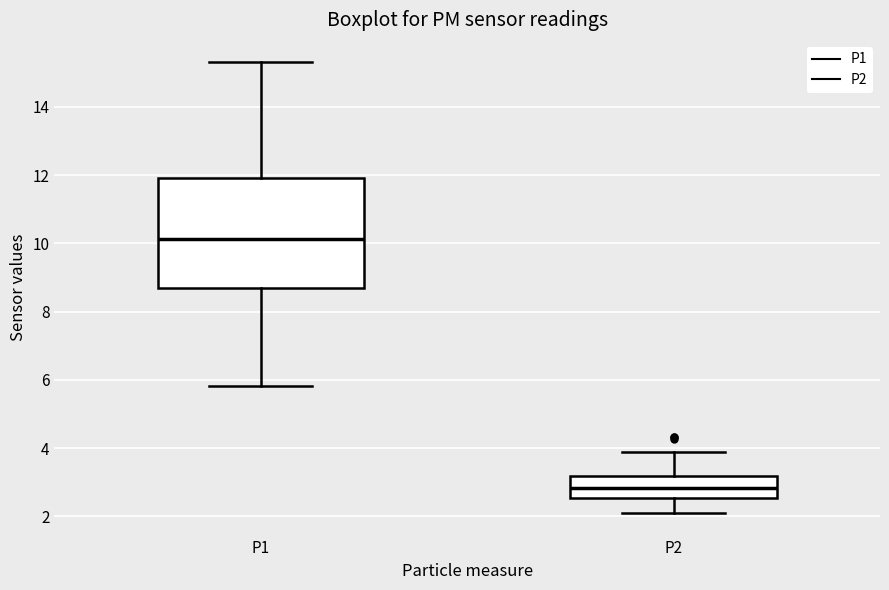

Which box is the tallest, from its lower edge to its upper edge?

P1